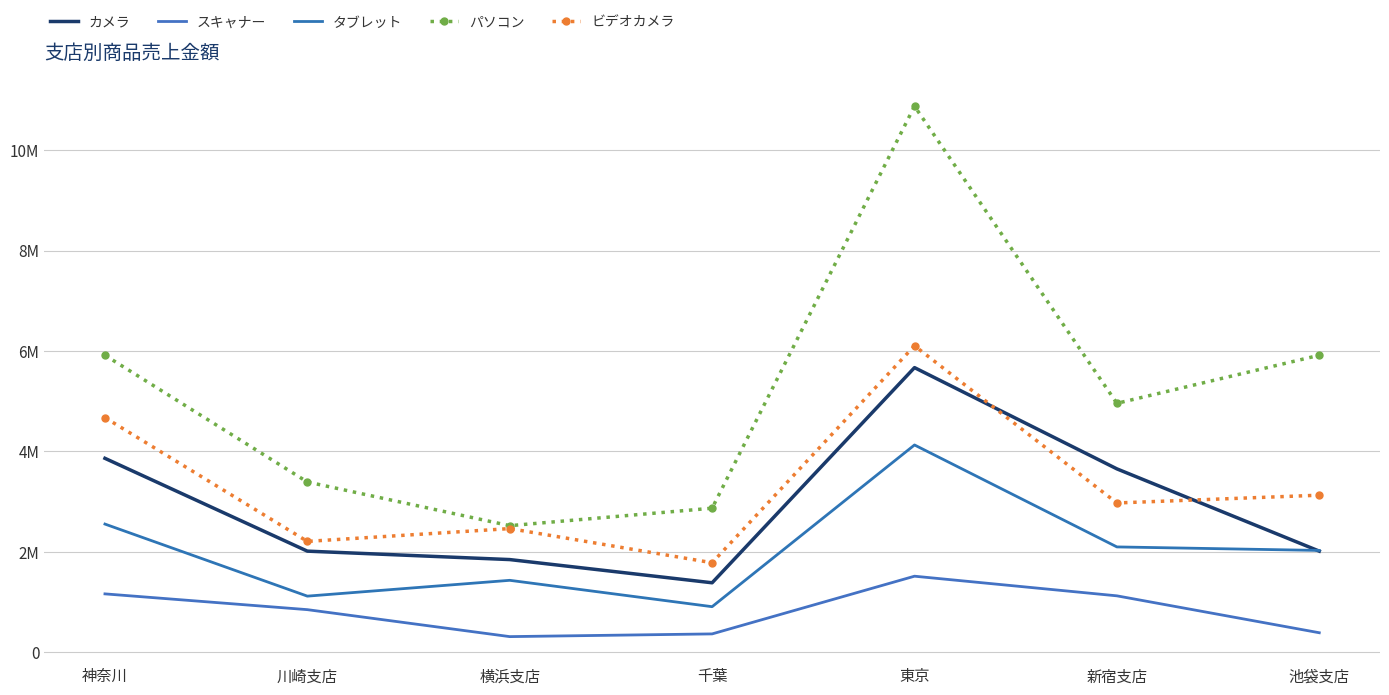

Rank the series at 池袋支店 from highest to lowest value.

パソコン, ビデオカメラ, タブレット, カメラ, スキャナー